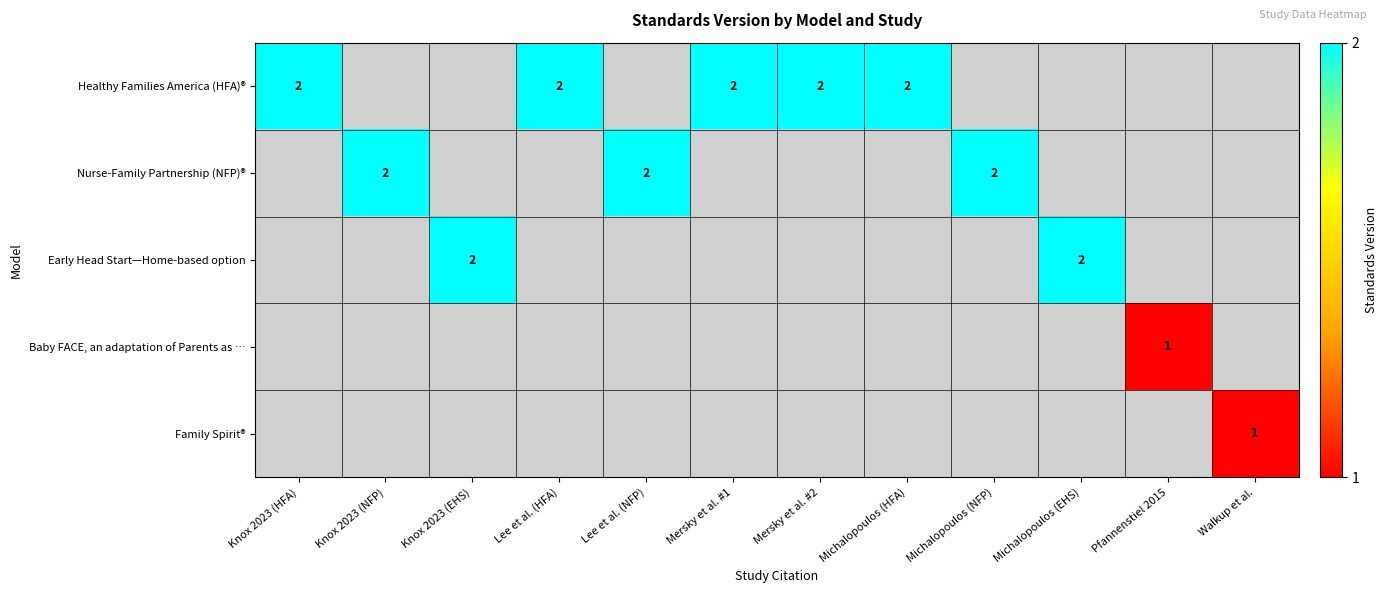

The value of Healthy Families America (HFA)® at Knox 2023 (HFA) is 2. True or false?

True